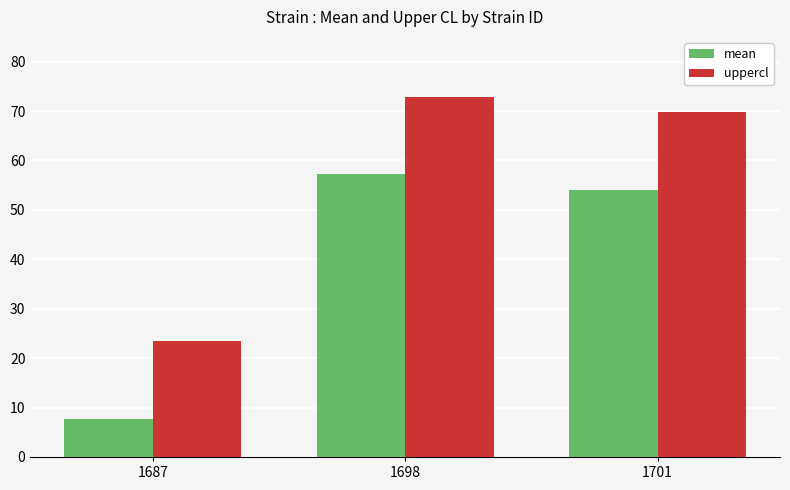

Reading left to right, list all the values displayed in this chart.

mean: 7.7	57.2	54.1
uppercl: 23.4	72.9	69.7